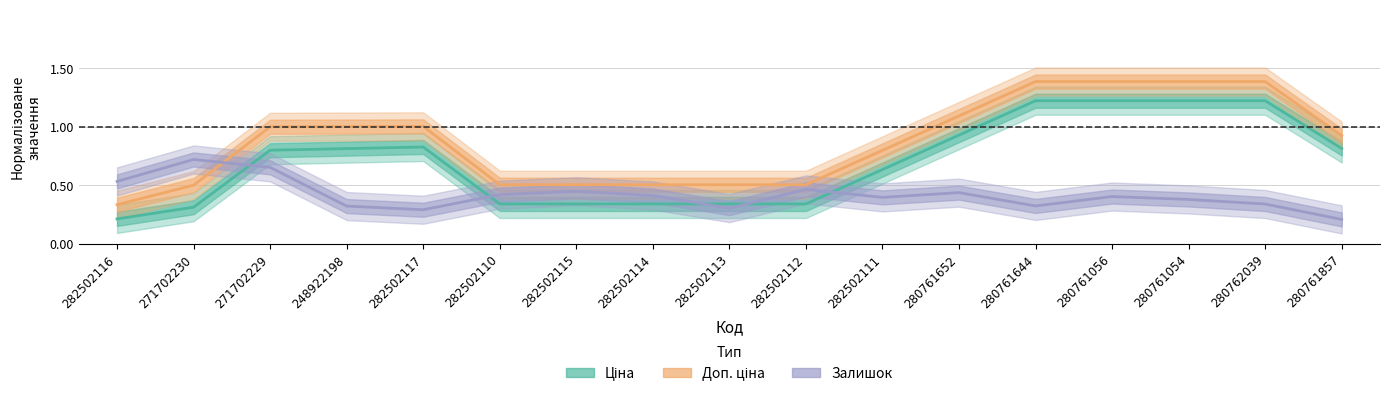

Which has a higher value, 282502114 or 282502110?

282502114